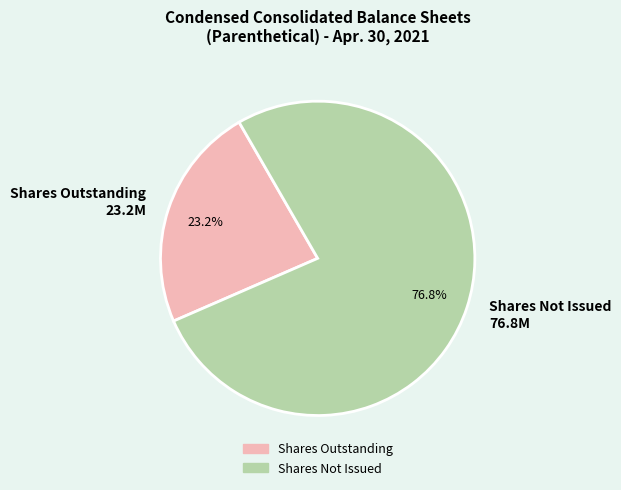

Between Shares Not Issued 76.8M and Shares Outstanding 23.2M, which is larger?

Shares Not Issued 76.8M